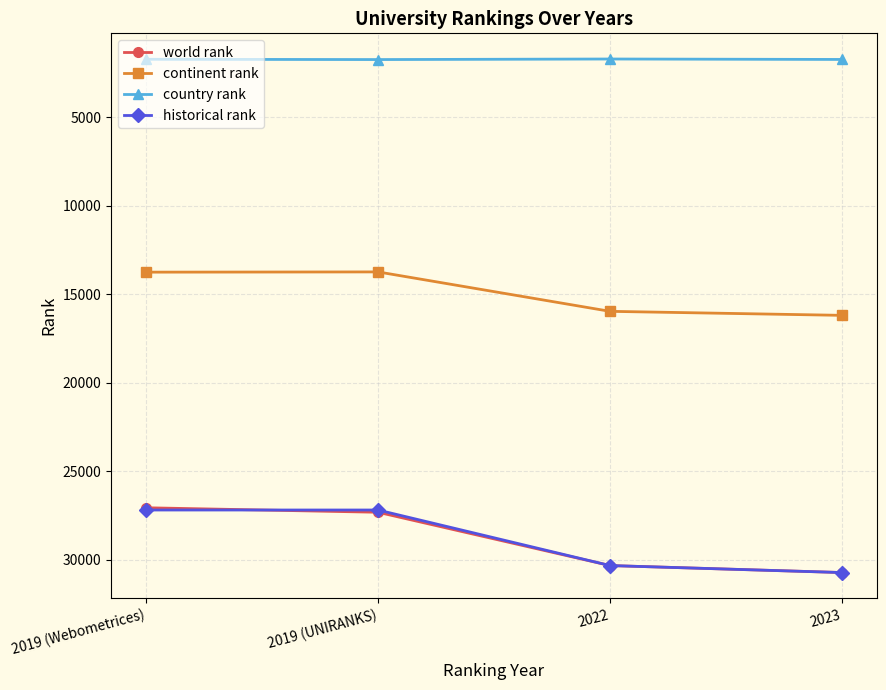

What is the lowest value of the country rank series?

1704